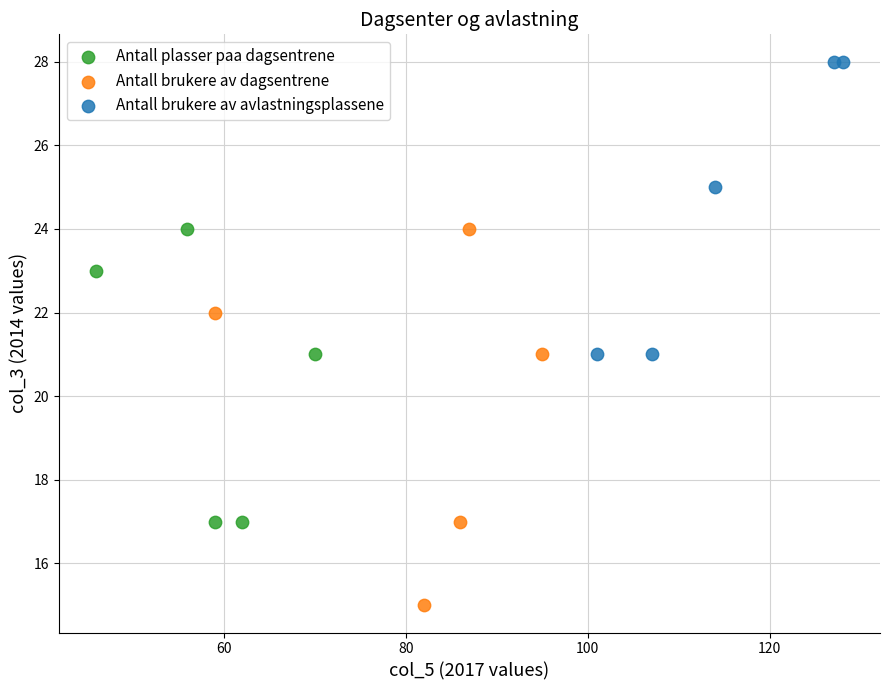

Which series contains the highest Y value?

Antall brukere av avlastningsplassene